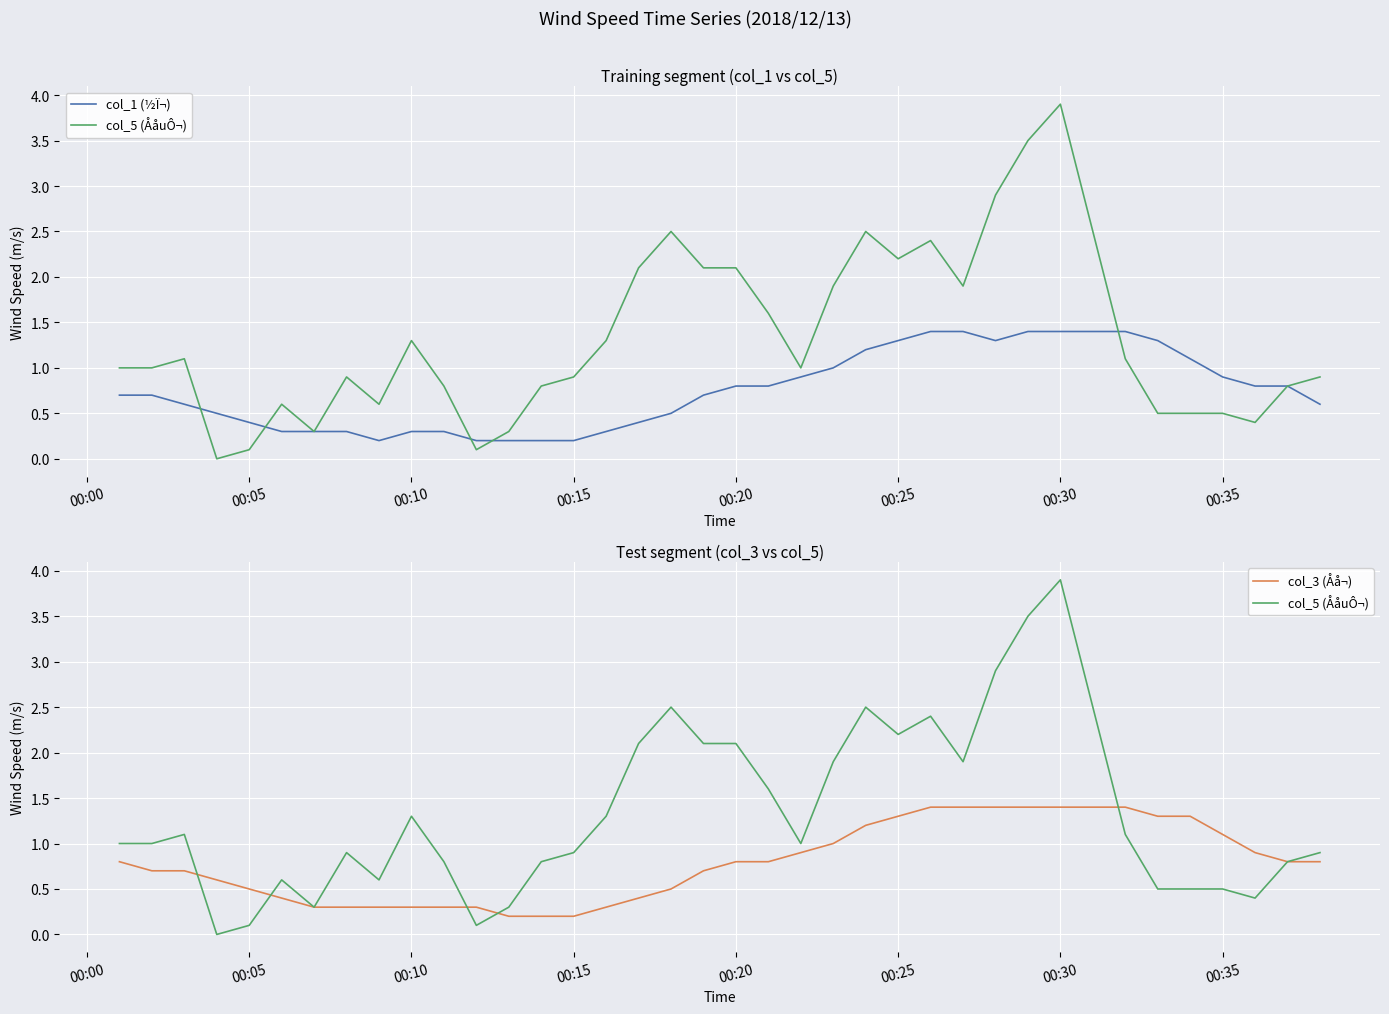

How many values in the col_5 (ÅåuÔ¬) series exceed 1?

18